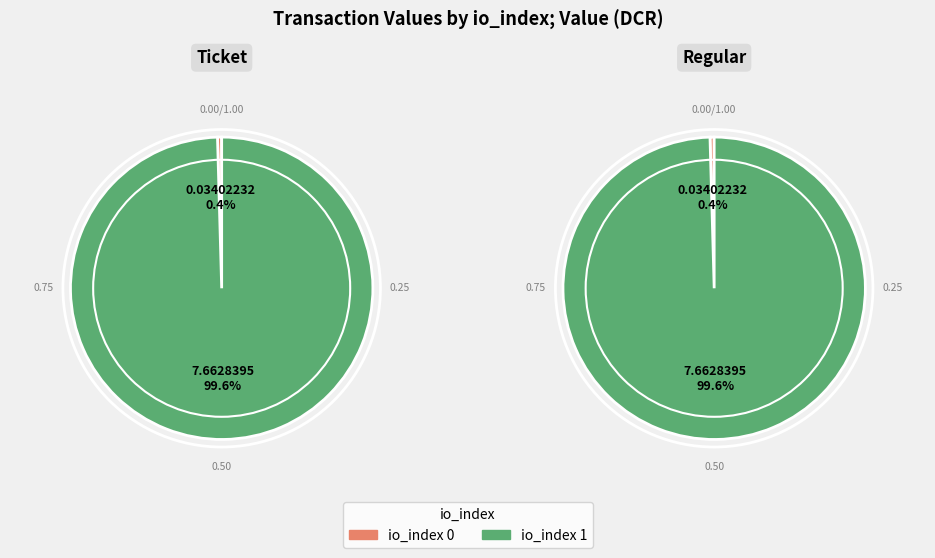

To the nearest percent, what is the combined percentage of io_index 0 and io_index 1?

100%